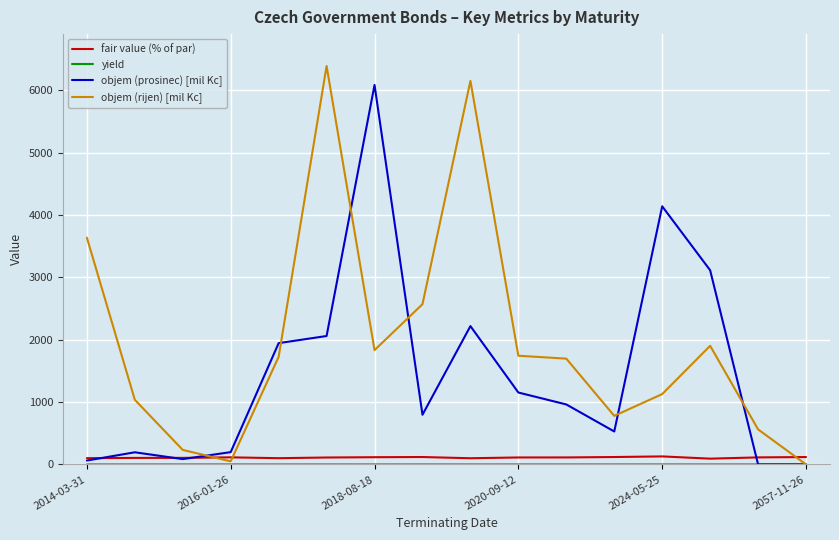

Which series has the largest total across all categories?

objem (rijen) [mil Kc]